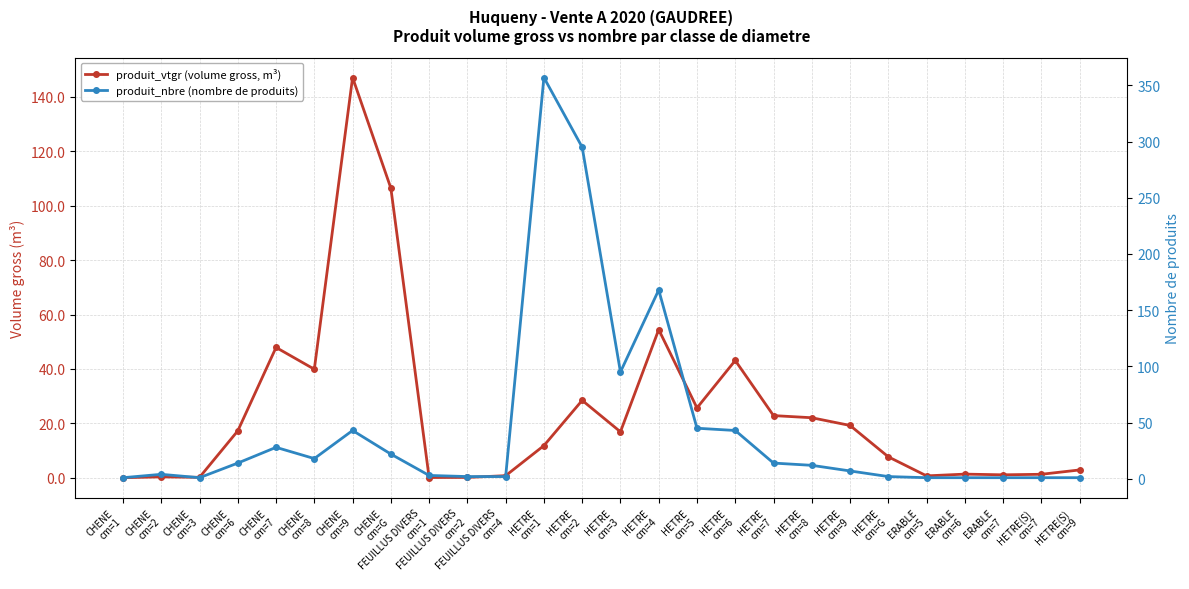

What are all the series names shown in the legend?

produit_vtgr (volume gross, m³), produit_nbre (nombre de produits)